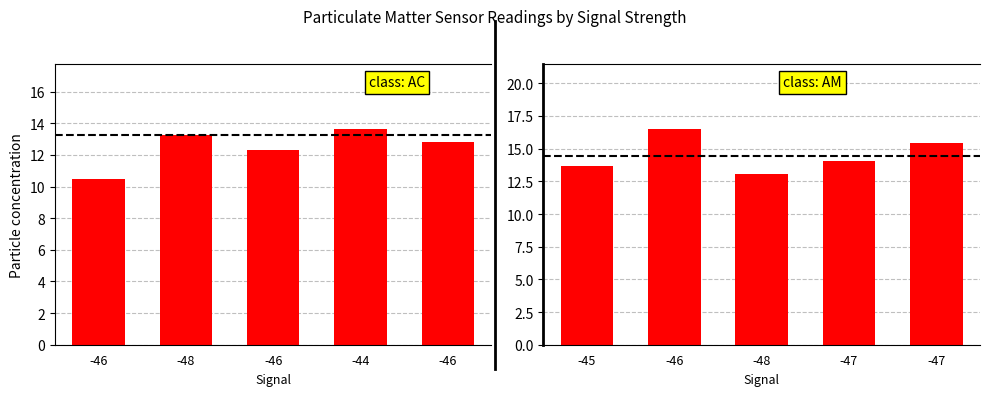

Between -45 and -47, which is larger?

-47